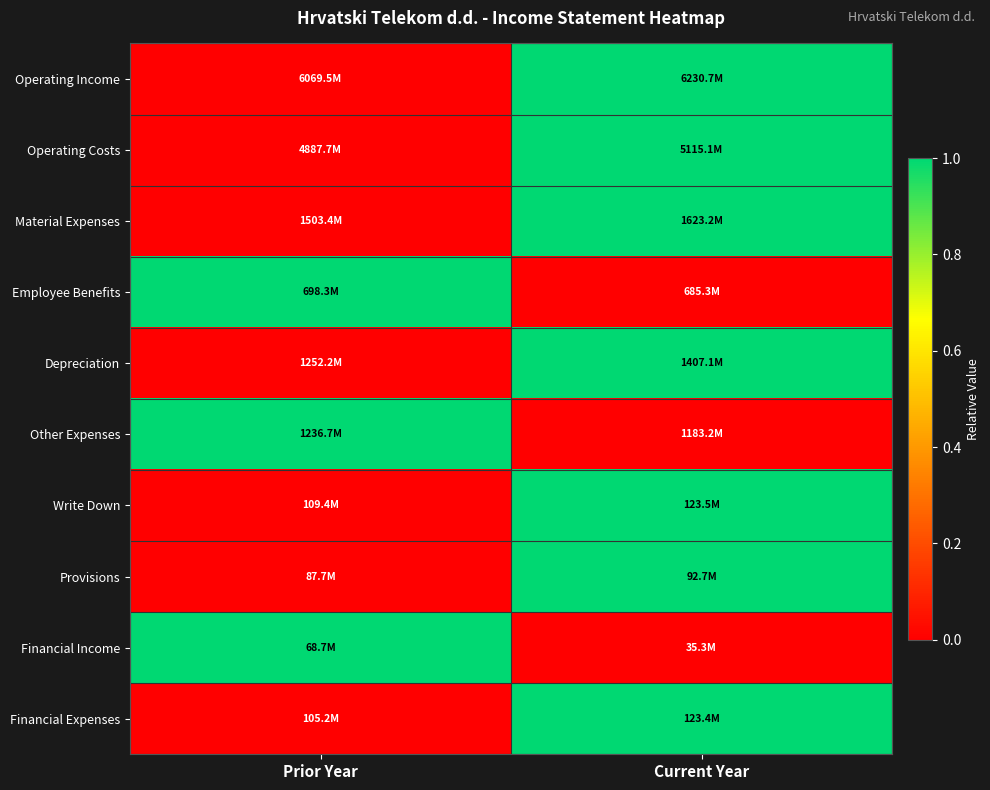

How many data points does each series have?

2